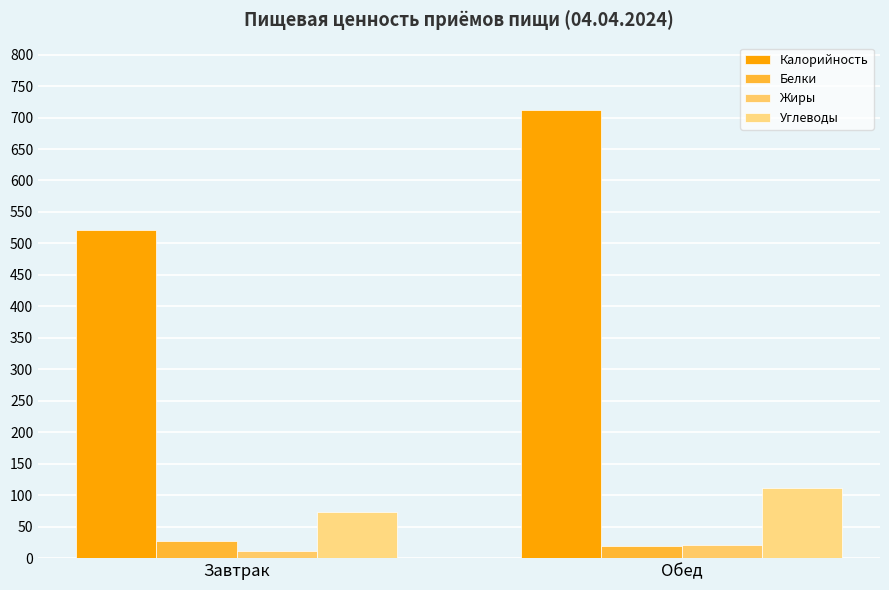

The value of Калорийность at Завтрак is 736.0. True or false?

False